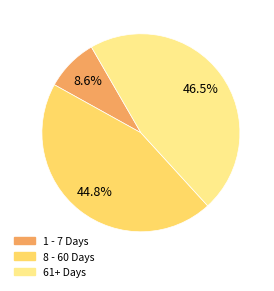

Does any single category account for the majority?

No